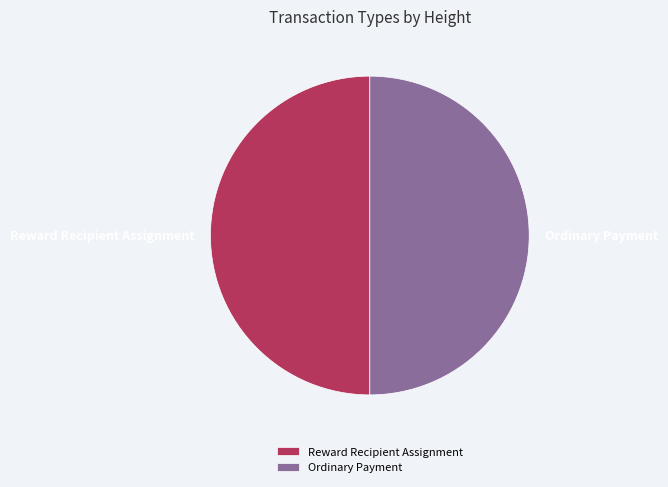

Do Reward Recipient Assignment and Ordinary Payment together represent more than half of the pie?

Yes